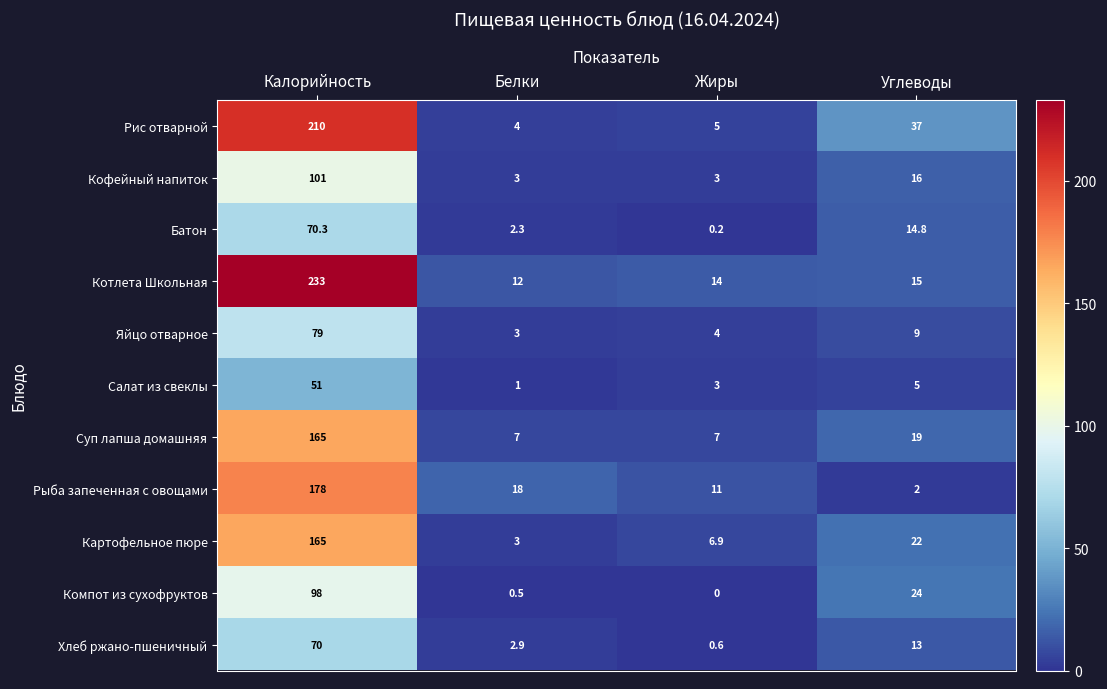

Where is Рис отварной nearest to the value 107?

Углеводы